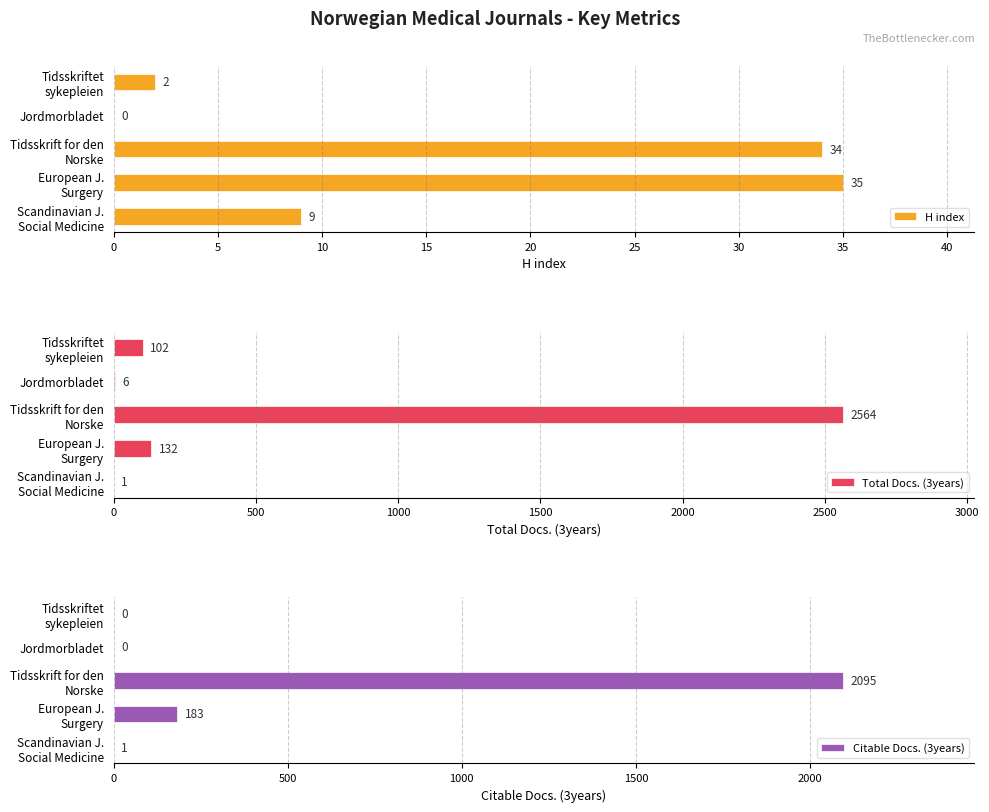

Where is Total Docs. (3years) nearest to the value 1282?

European J.
Surgery